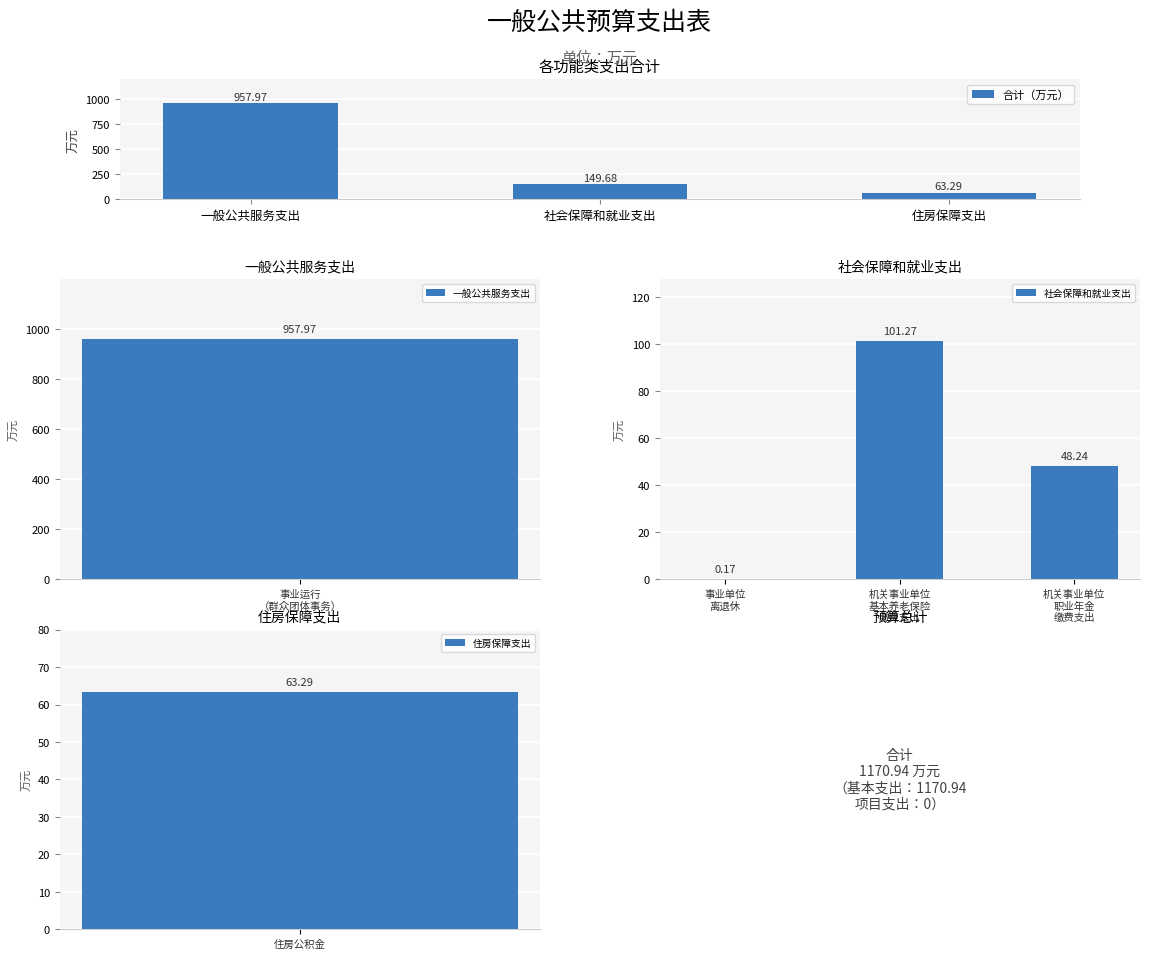

At which label does 合计（万元） reach its minimum?

住房保障支出